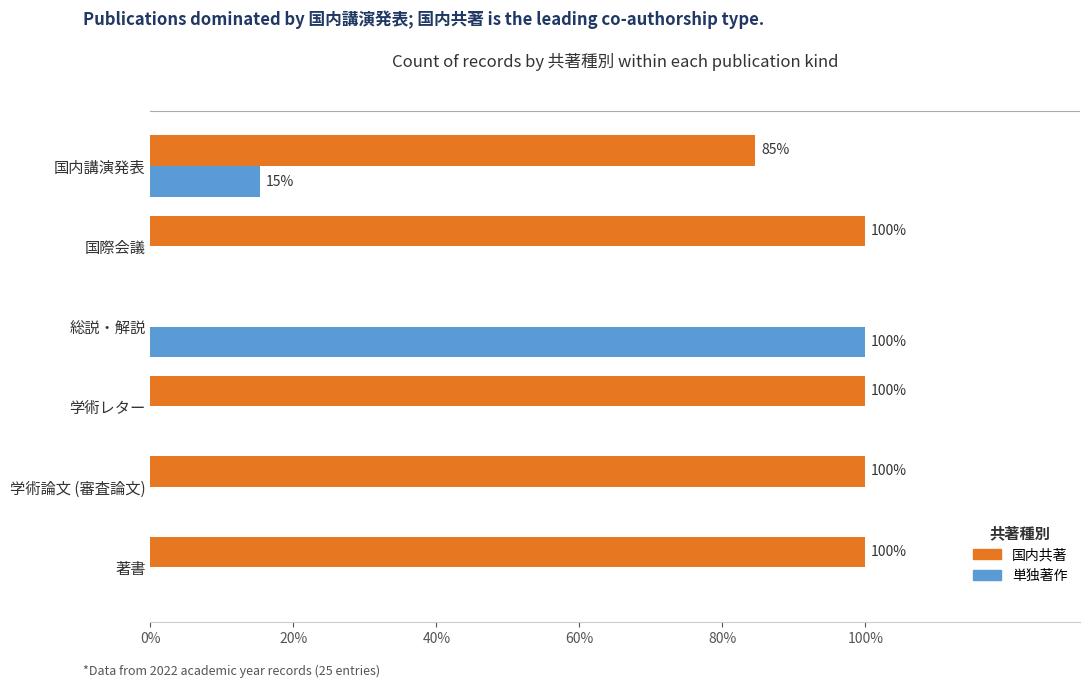

How many distinct data groups are displayed?

2